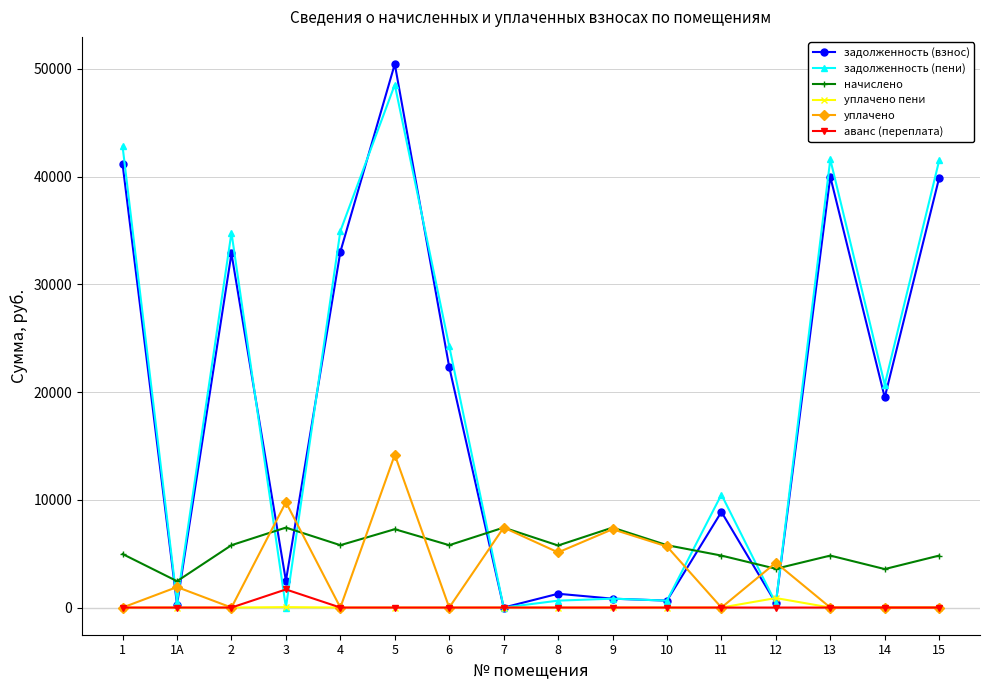

What is the greatest value displayed?

50444.9